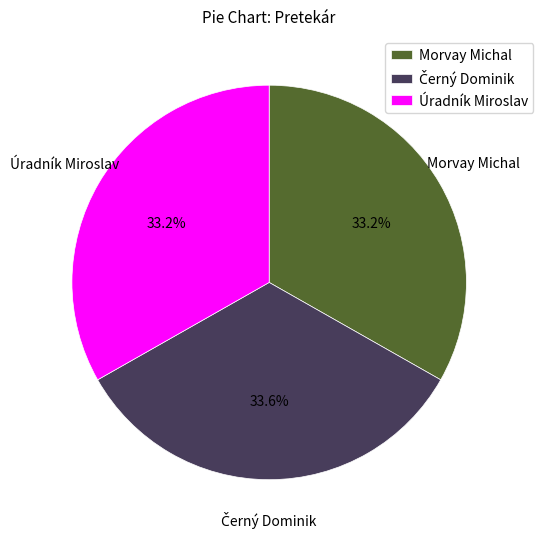

Does any single category account for the majority?

No